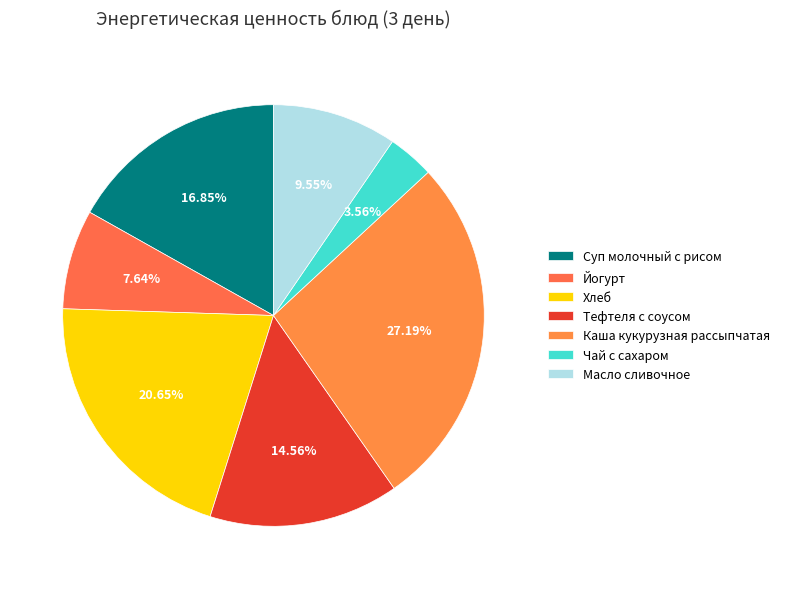

How many segments does this pie chart have?

7